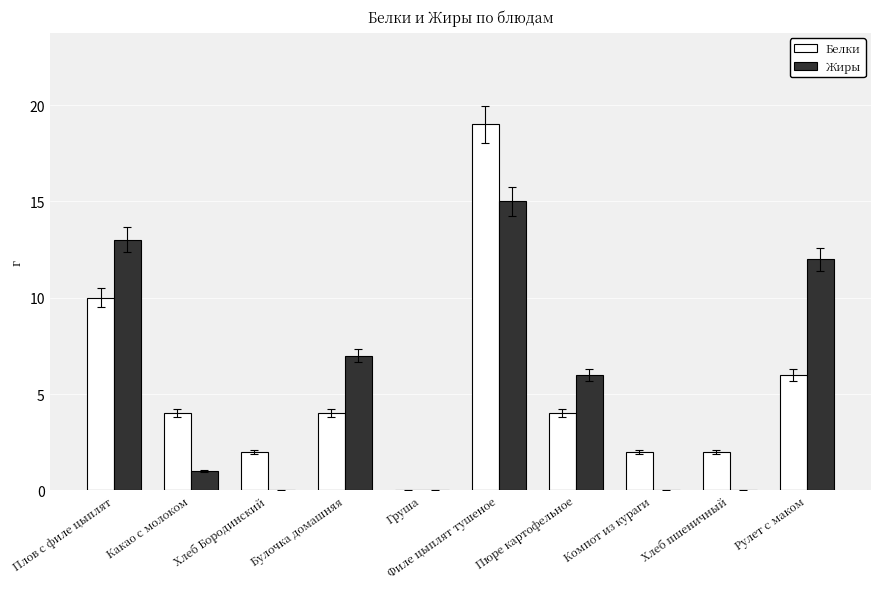

What is the spread (max minus min) of values at Хлеб Бородинский?

2